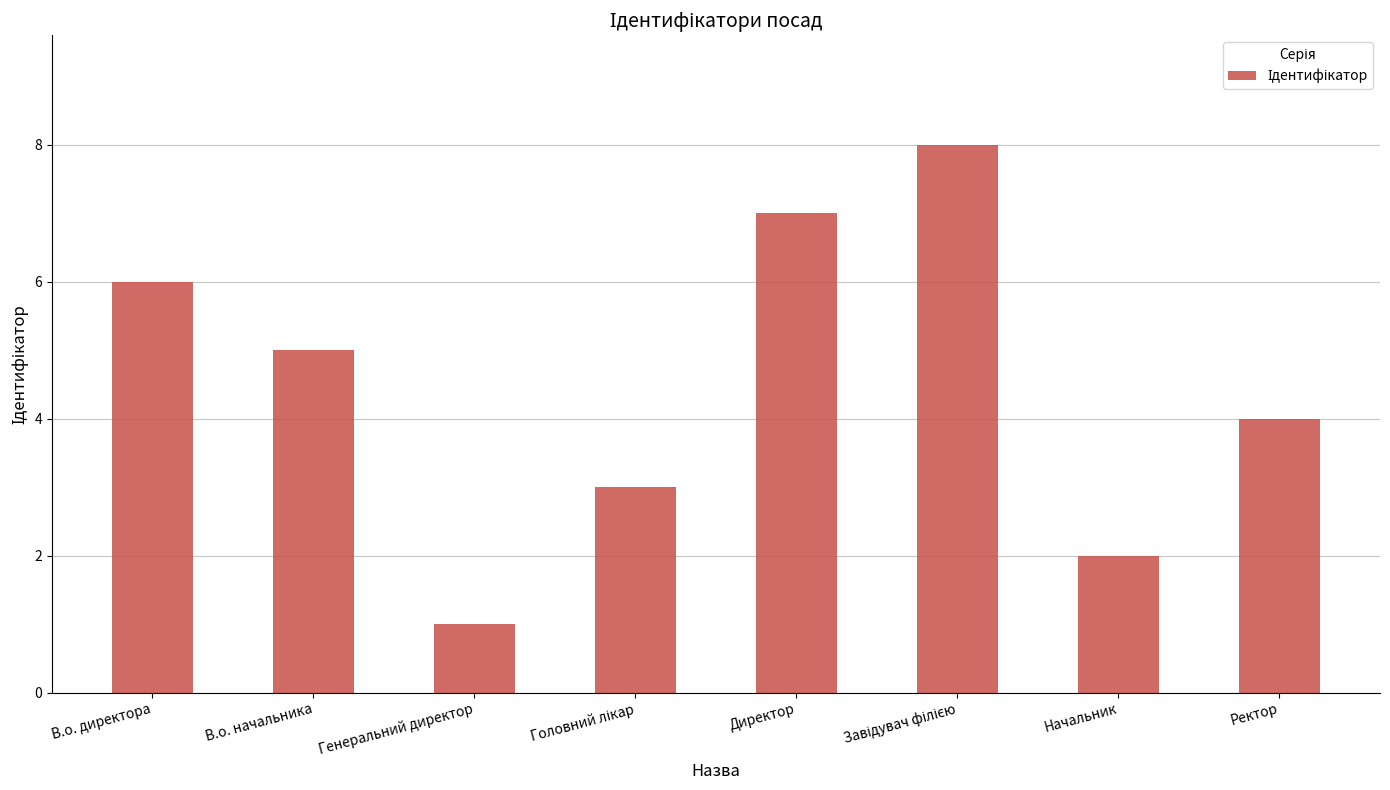

Count the values in the range 3 to 7.

5